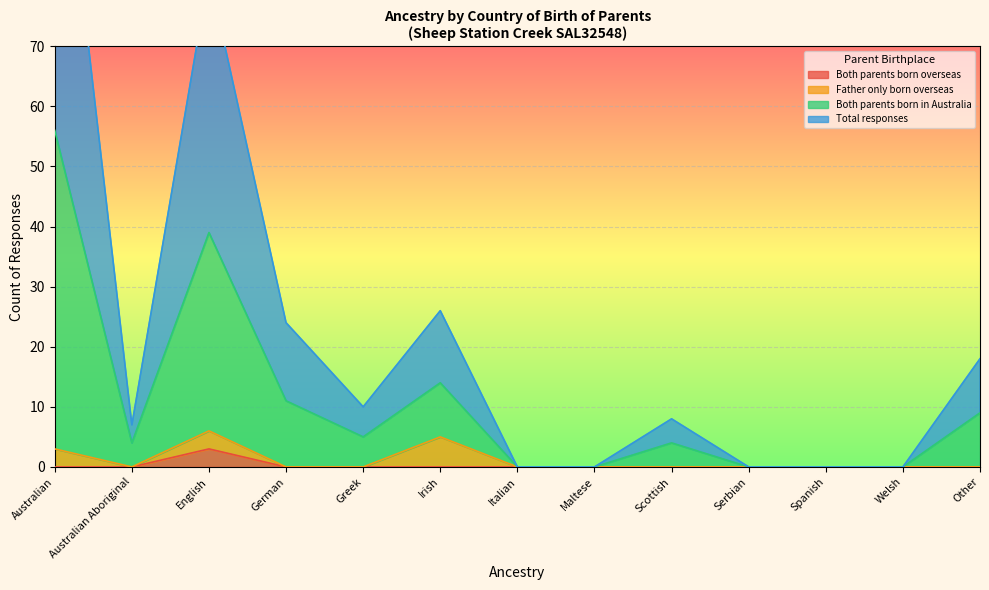

The Both parents born overseas series shows 0 at Italian. True or false?

True